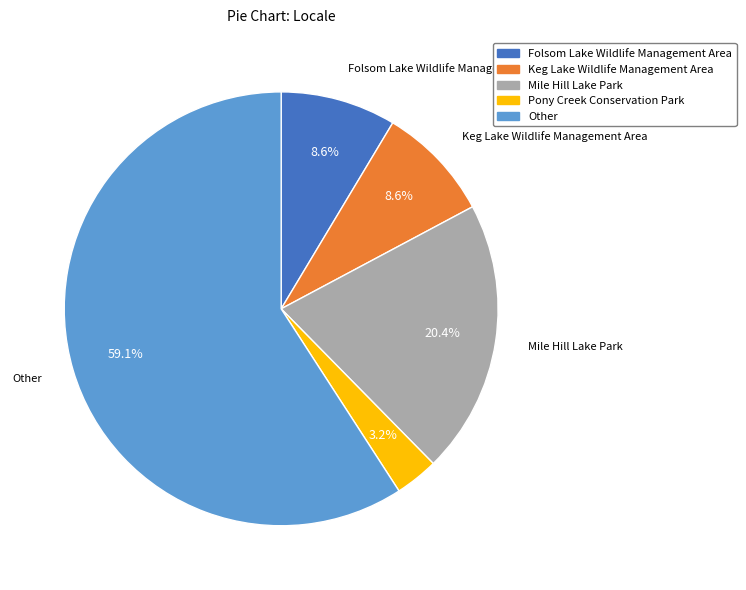

Which slice is the smallest?

Pony Creek Conservation Park